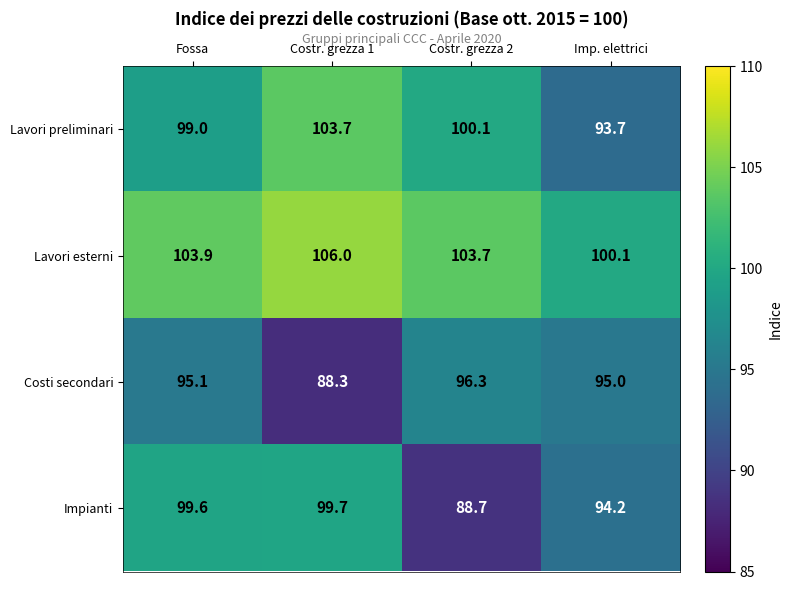

Which category has the lowest value across all series?

Costr. grezza 1